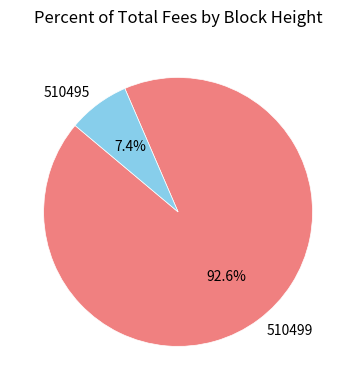

Rank the categories by value from lowest to highest.

510495, 510499